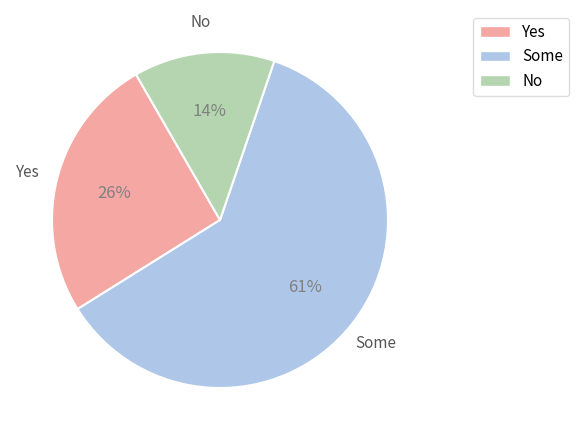

To the nearest percent, what is the difference between the largest and smallest slice percentages?

47%